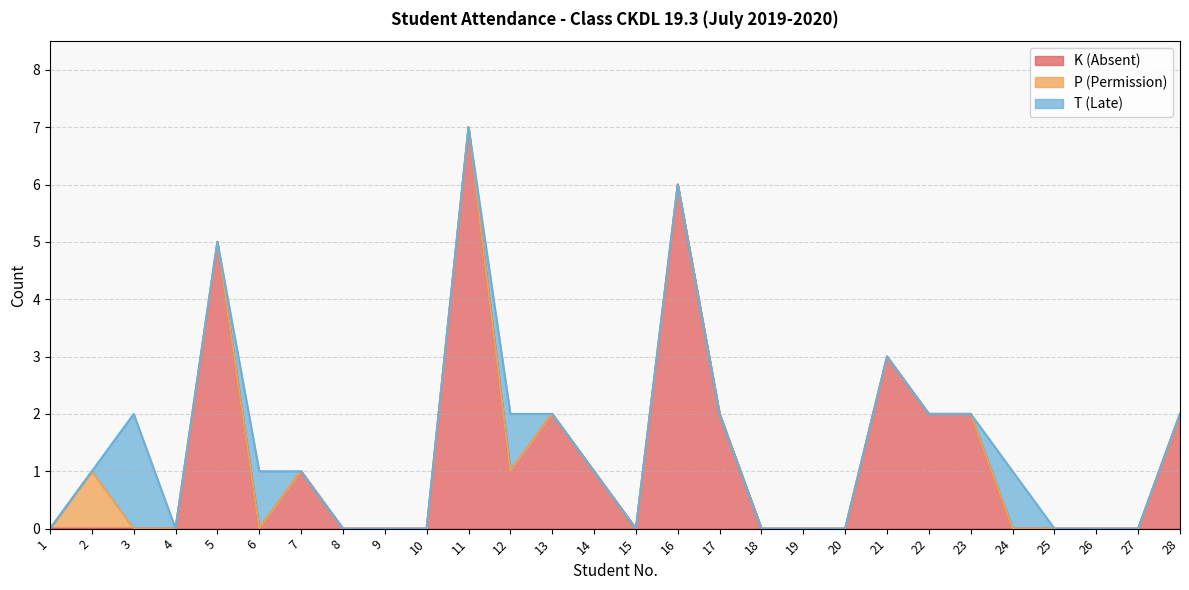

Which series has the largest total across all categories?

K (Absent)